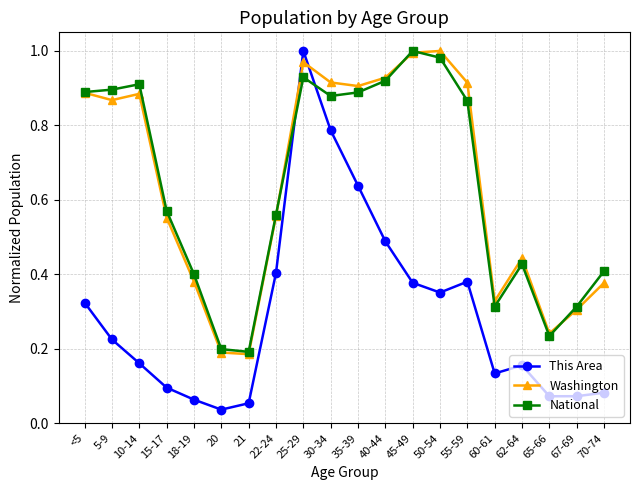

In Washington, how many points are higher than both neighbors (excluding endpoints)?

4